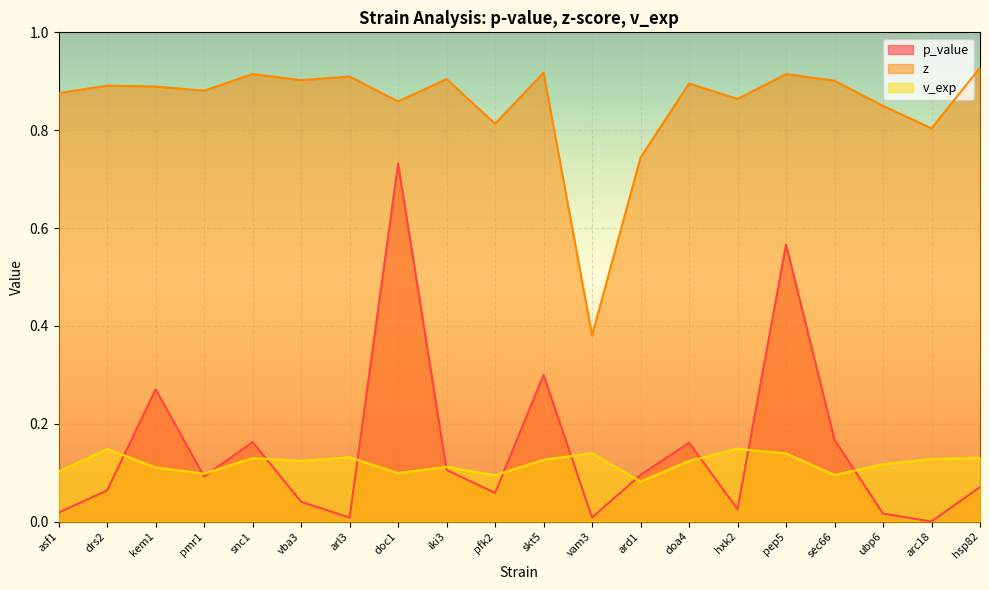

What is the value of the v_exp point at the 20th from the left?

0.1